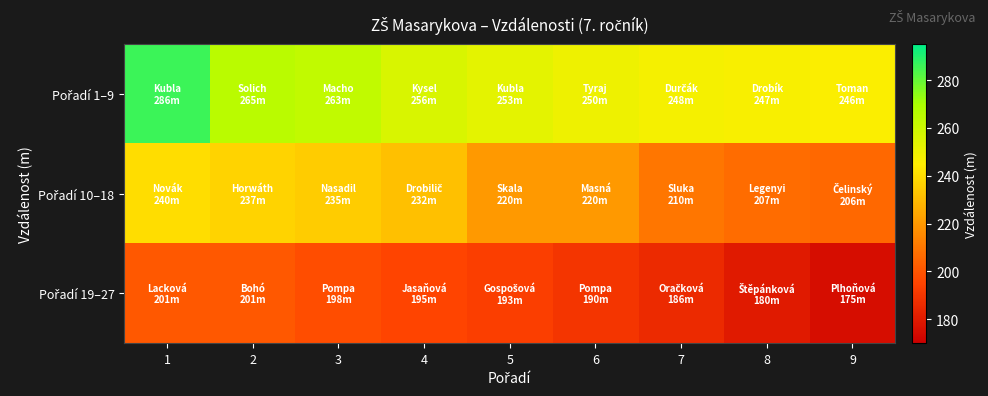

At which category is the sum across all series the highest?

1